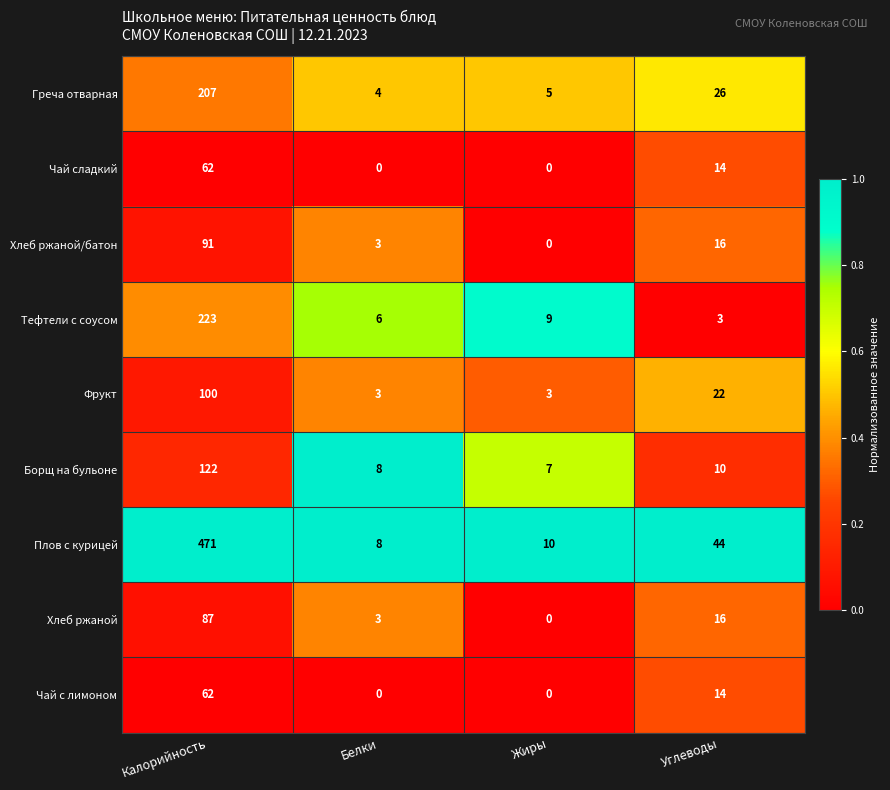

Count the Чай с лимоном values in the range 0 to 62.

4